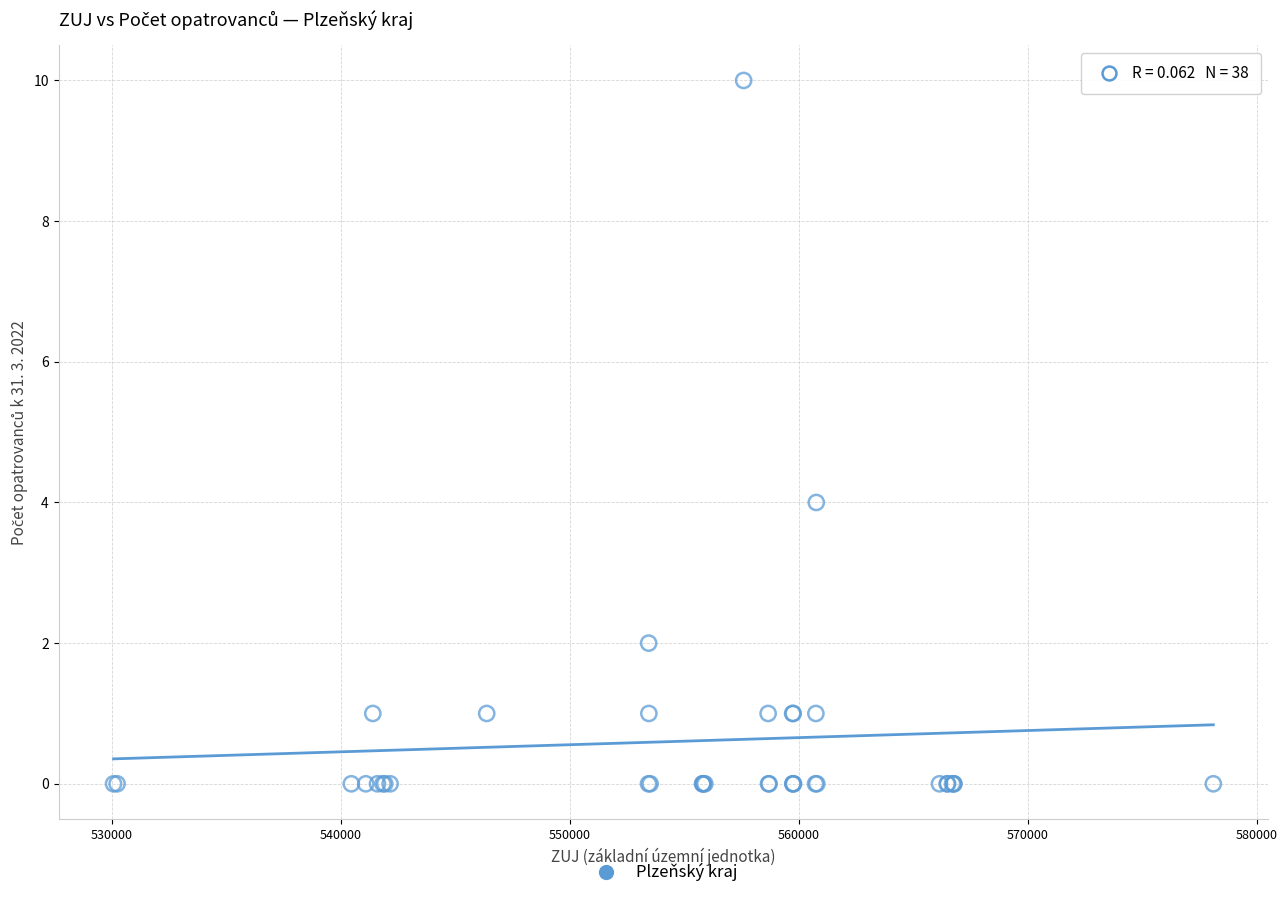

What Y value in the scatter plot is closest to 5?

4